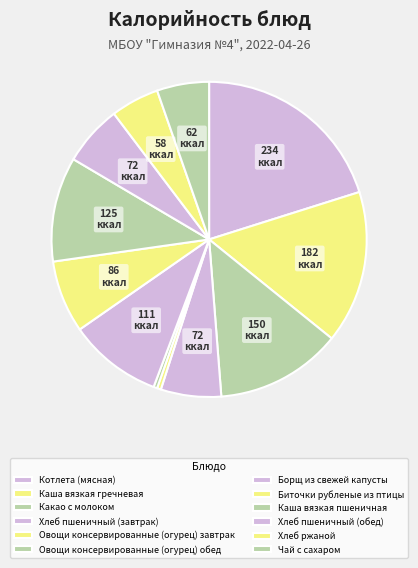

Is there any slice that represents more than half of the pie?

No